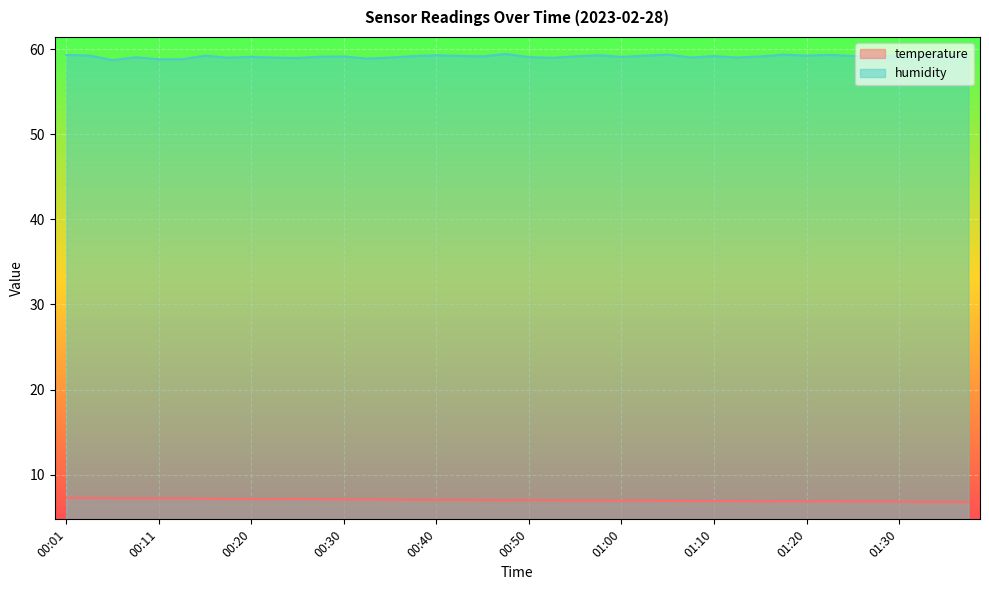

What is the difference between the highest and lowest values at 00:01?

52.0